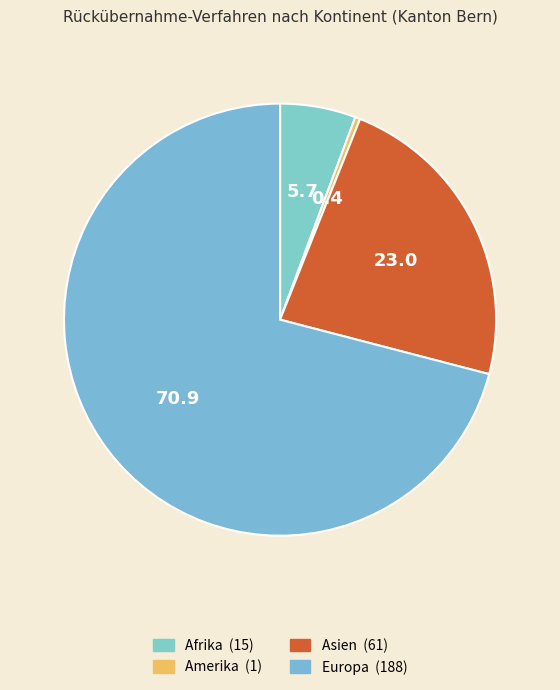

What percentage do Amerika and Afrika together represent?

6.0%